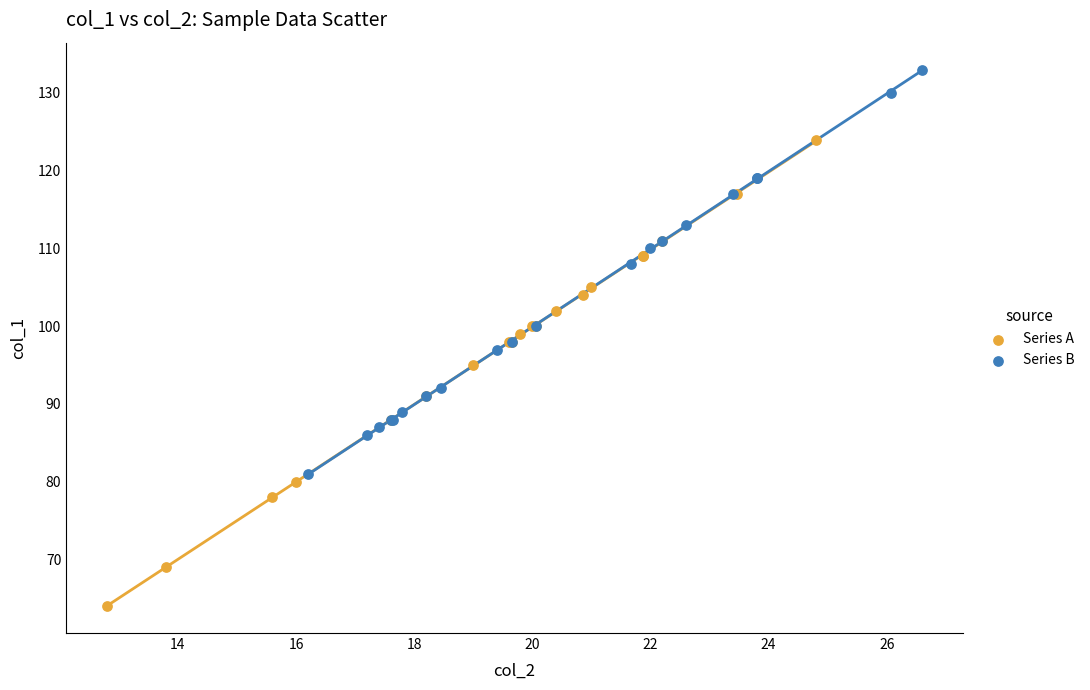

What are all the series names shown in the legend?

Series A, Series B